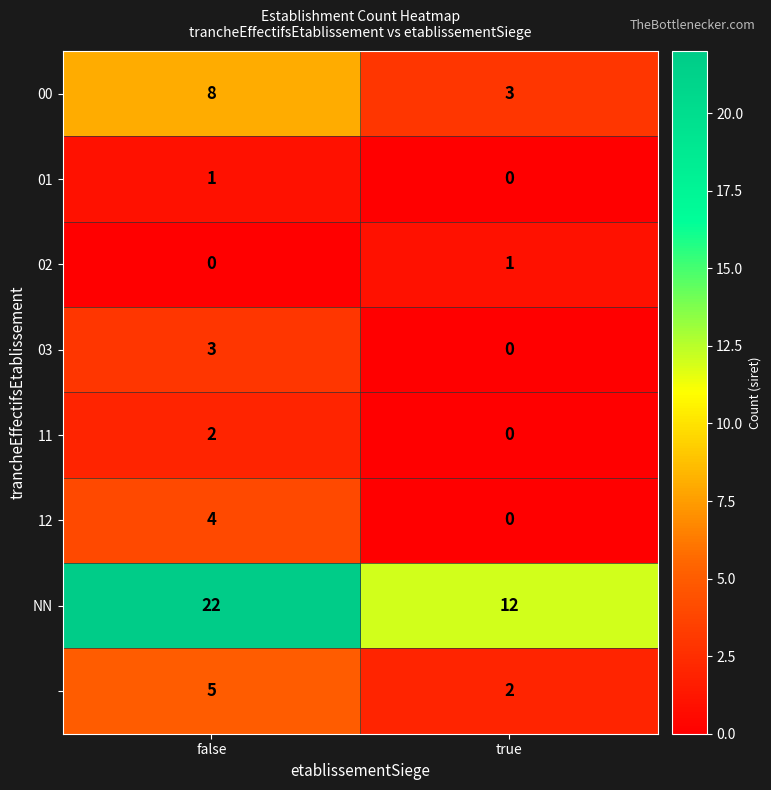

Which category has the highest value across all series?

false